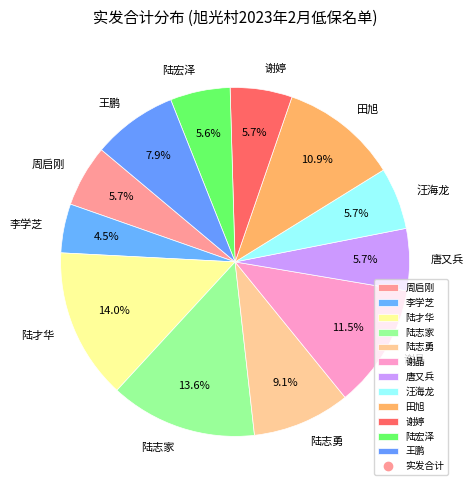

Which slice is the smallest?

李学芝